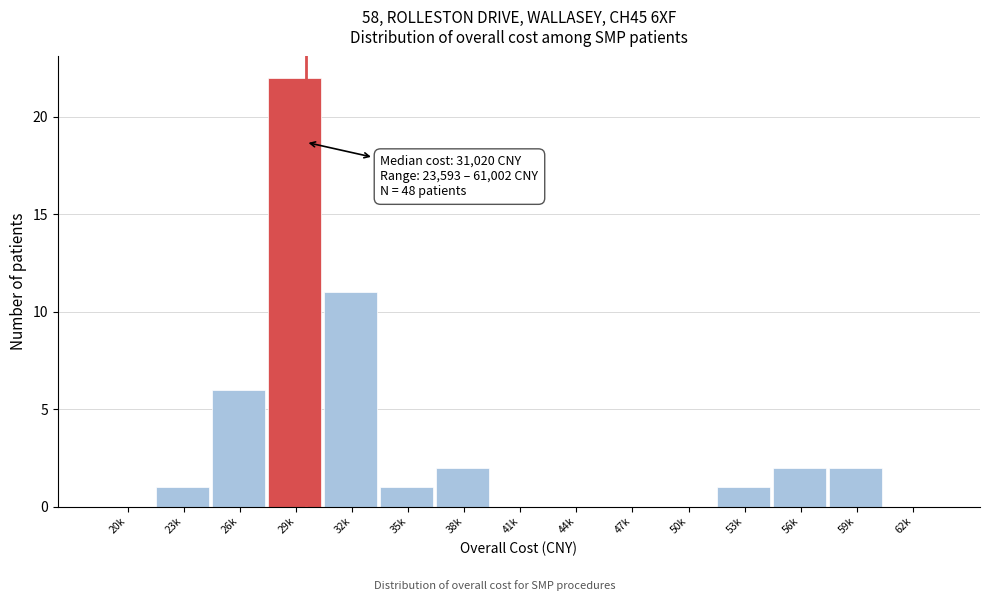

What is the greatest value displayed?

22